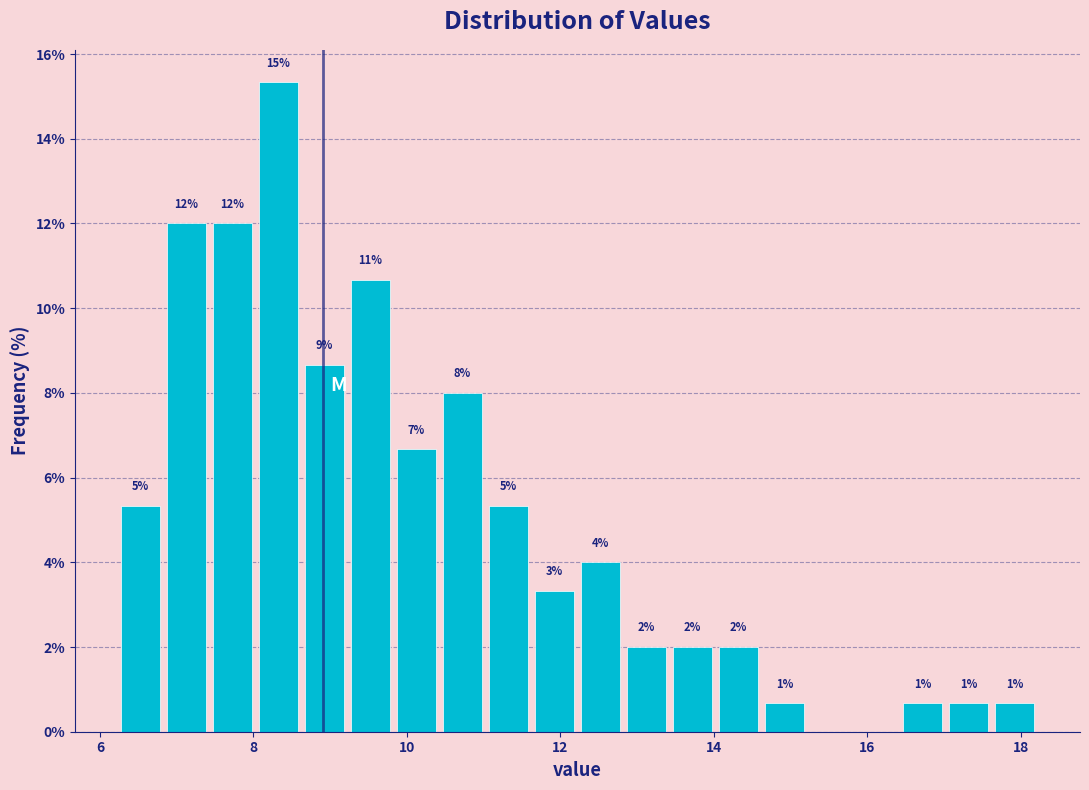

Read against the x-axis, roughly where is the centre of the tallest bar?

8.4